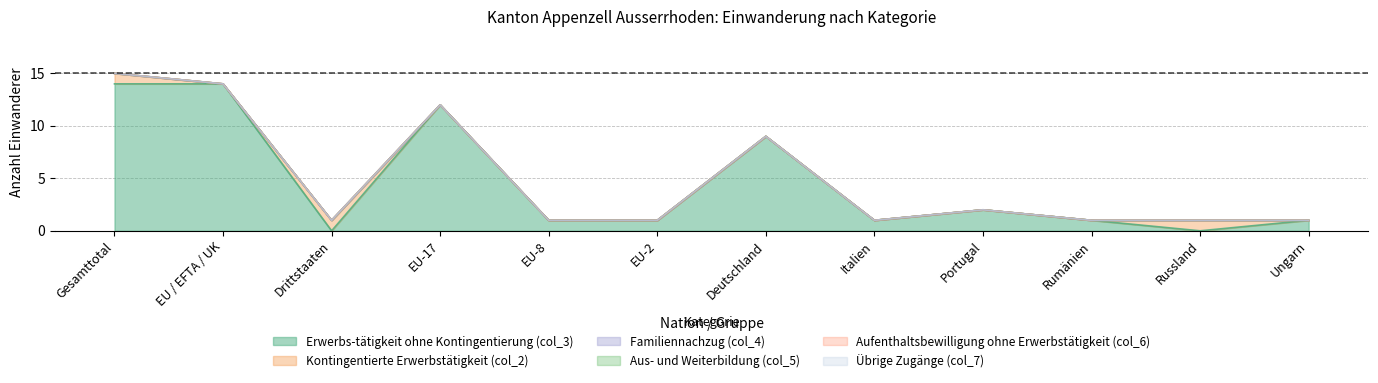

What position from the left is Portugal?

9